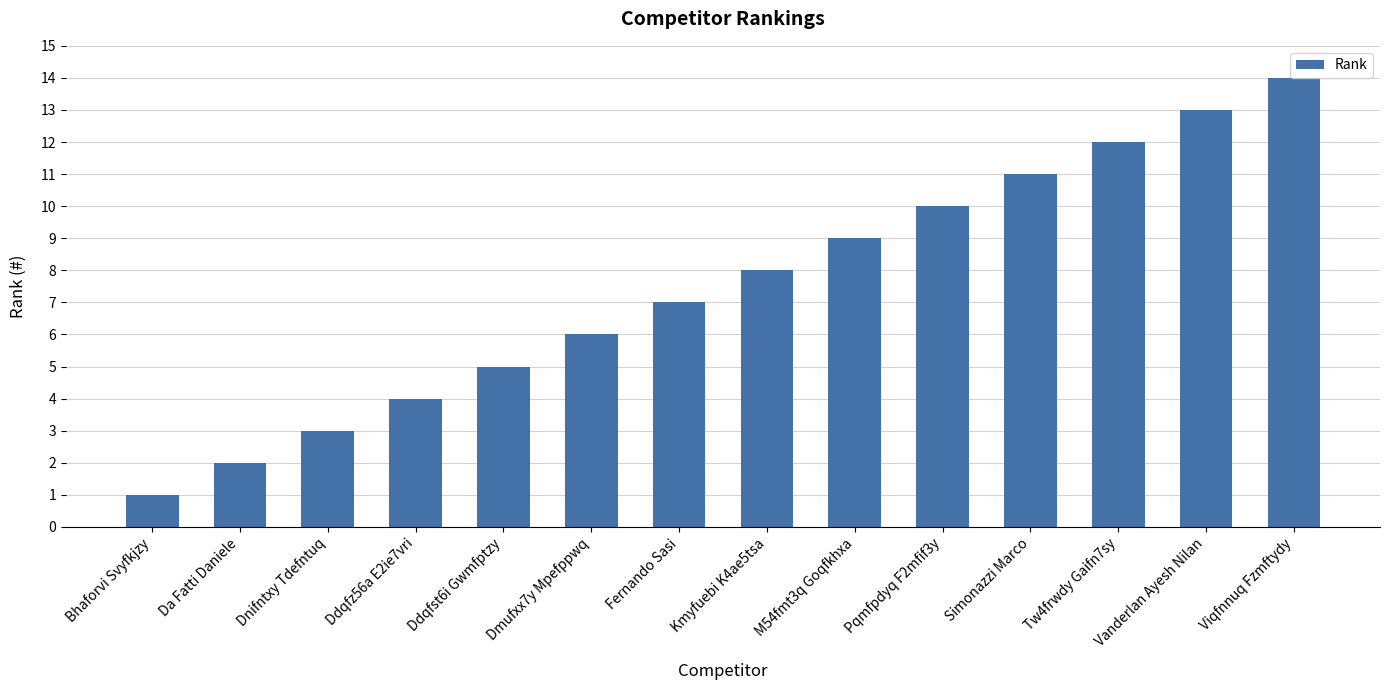

Does the chart contain any negative values?

No